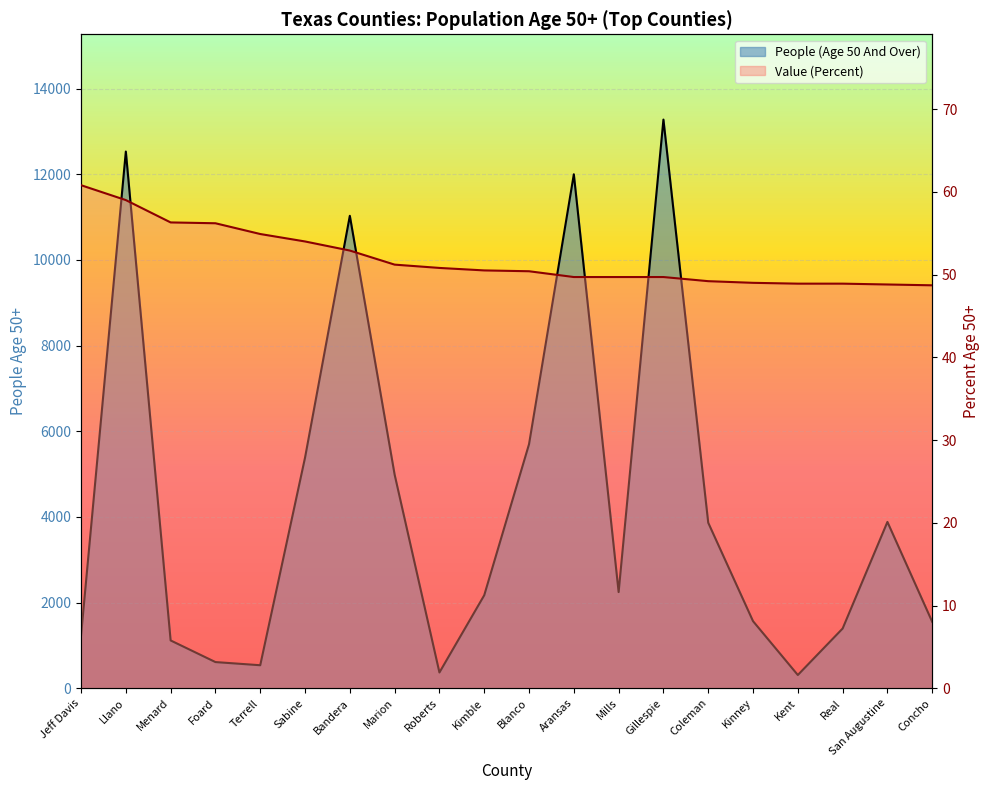

True or false: People (Age 50 And Over) and Value (Percent) intersect in this chart.

False